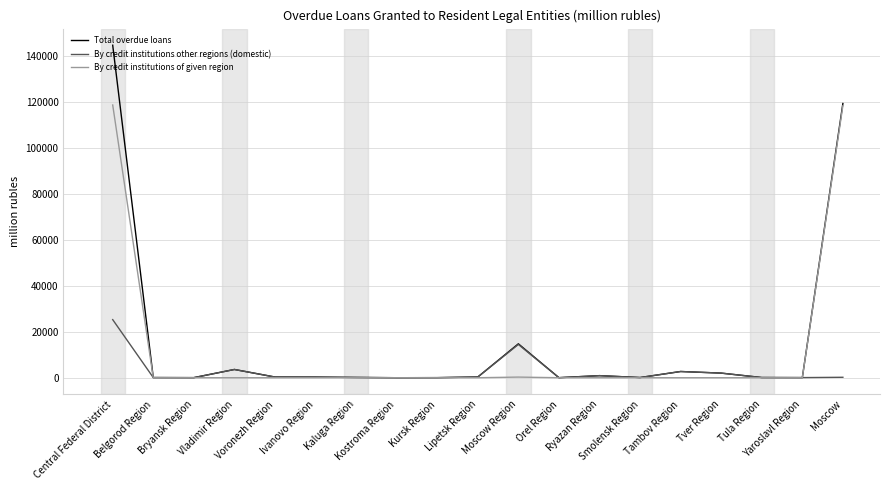

Which series has the largest total across all categories?

Total overdue loans